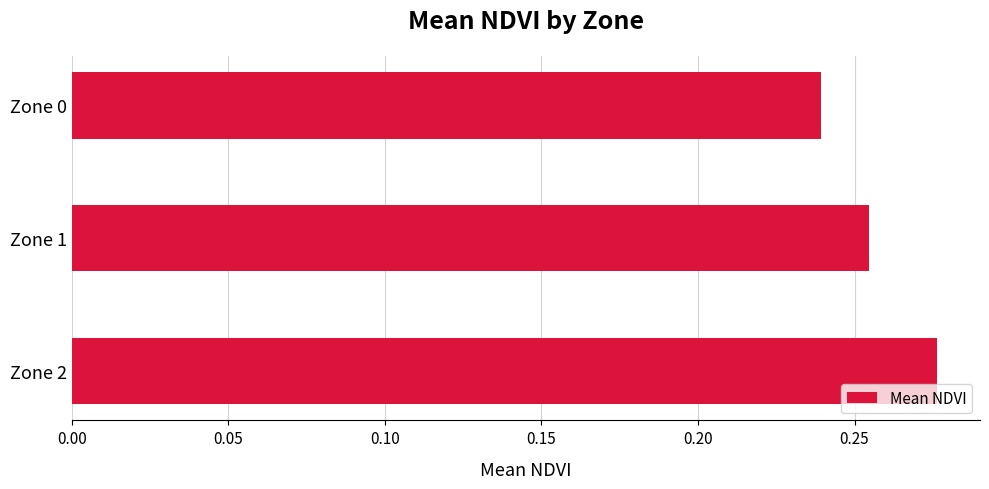

What is the sum of the values at Zone 0 and Zone 2?

0.5